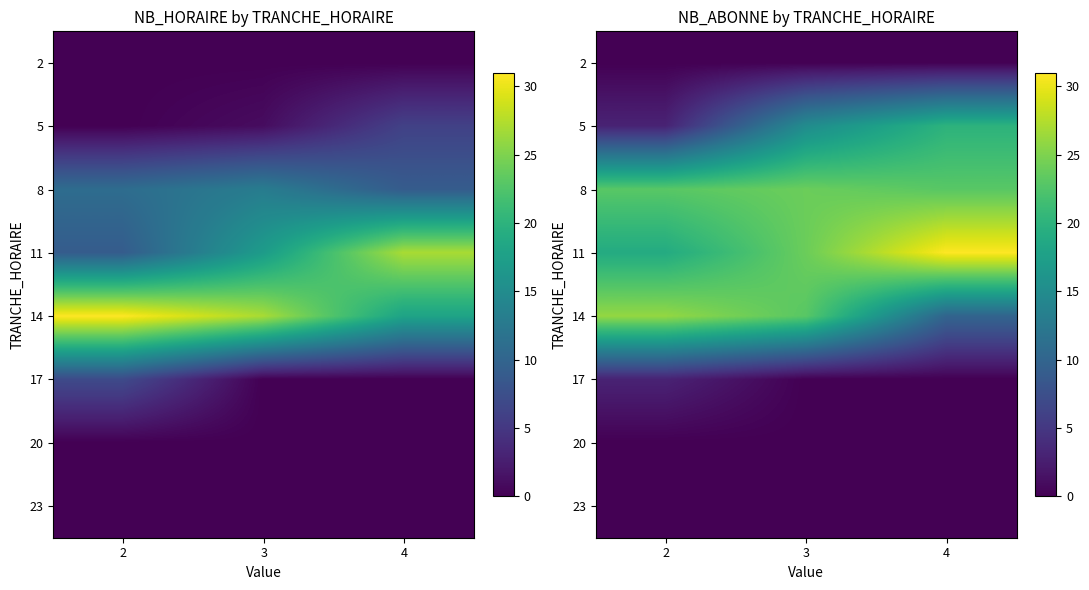

Is the value of 2 at 3 greater than the value of 14 at 4?

No